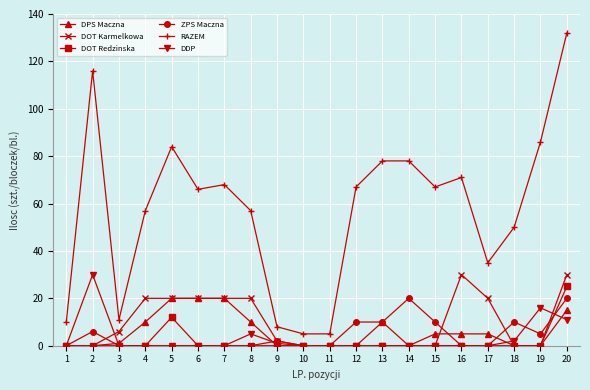

What is the difference between the second highest and minimum values in the DOT Karmelkowa series?

30